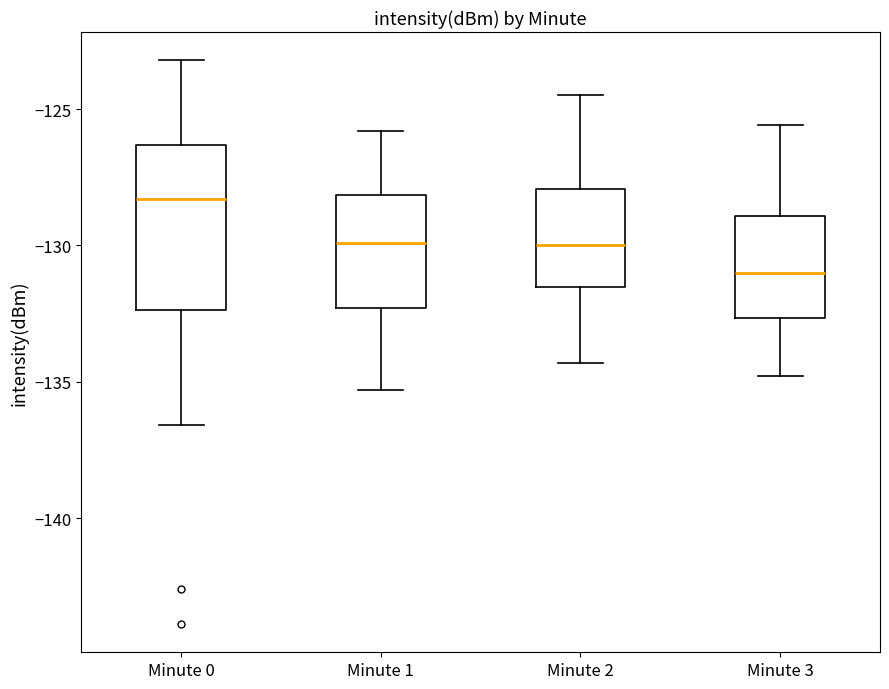

Comparing the boxes themselves (not the whiskers), which one is the tallest?

Minute 0